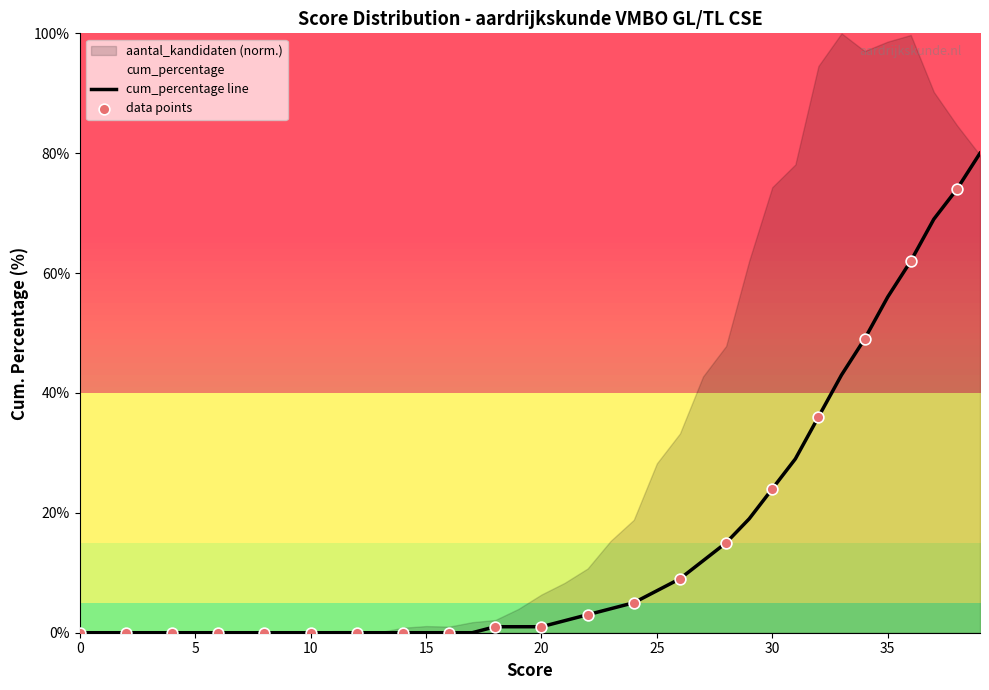

Which has a higher value, 16 or 34?

34